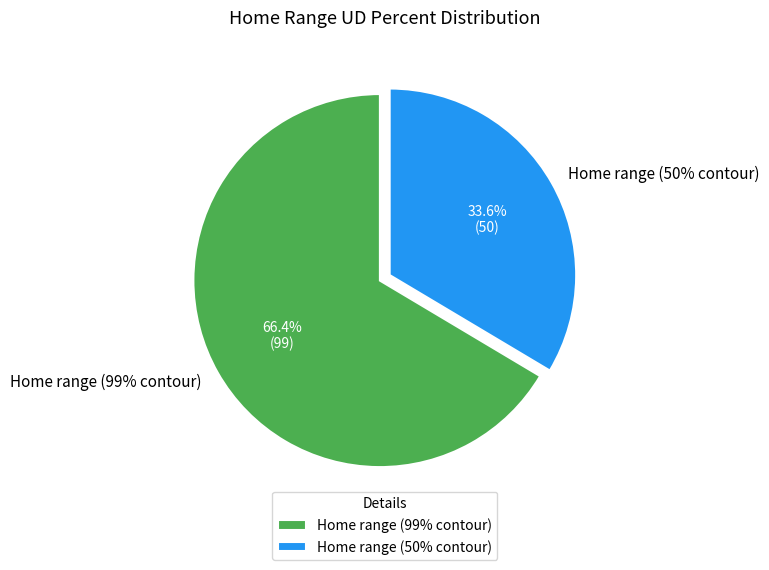

What portion of the pie excludes Home range (50% contour)?

66.4%